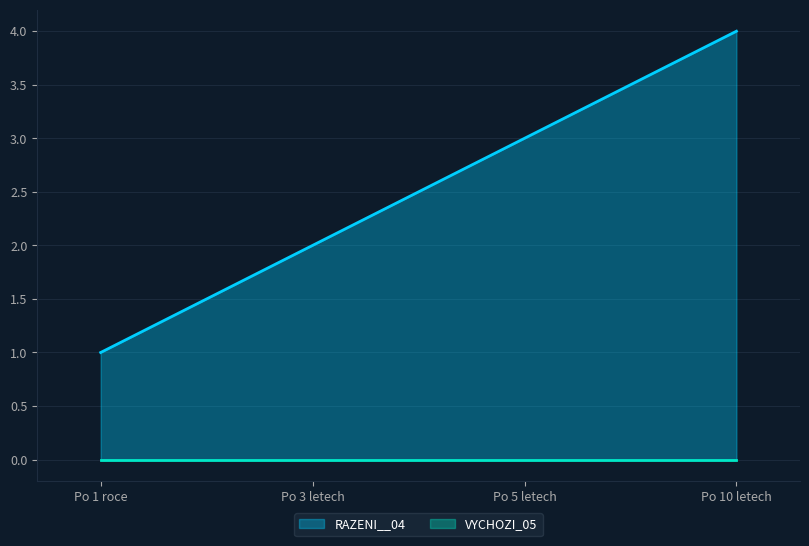

At which label does RAZENI__04 reach its peak?

Po 10 letech